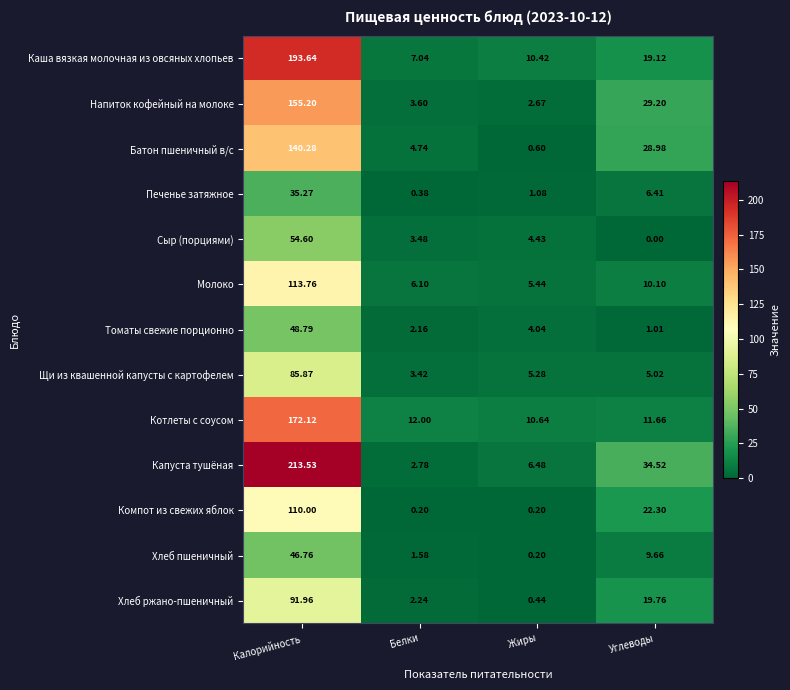

Which label corresponds to the largest value in the chart?

Калорийность